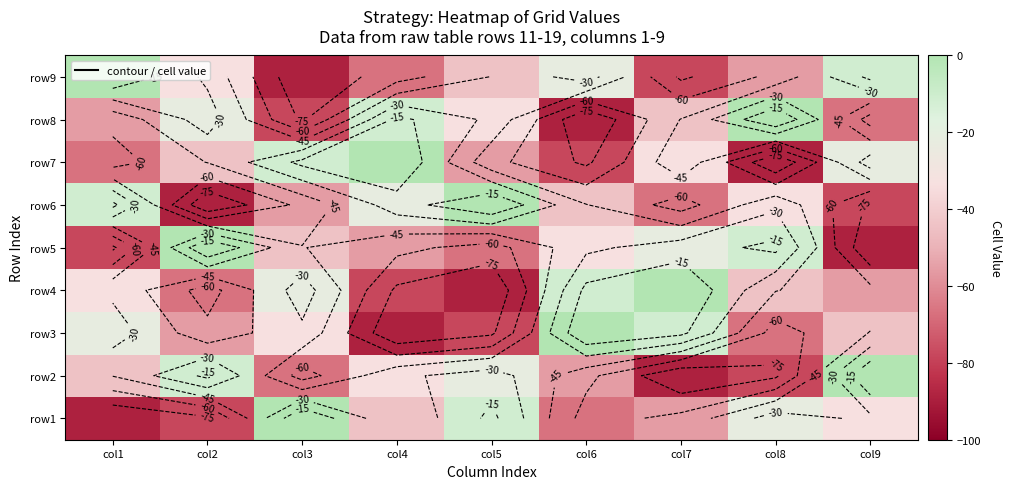

What is the average value of the row9 series?

-44.4